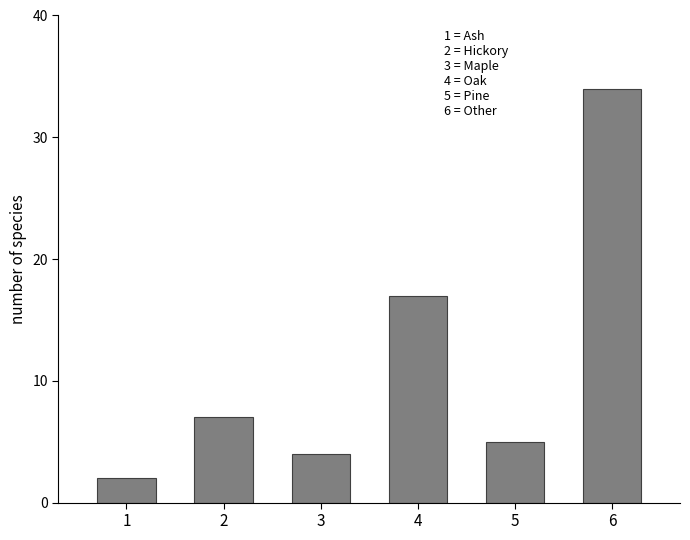

How many bars are there in total?

6